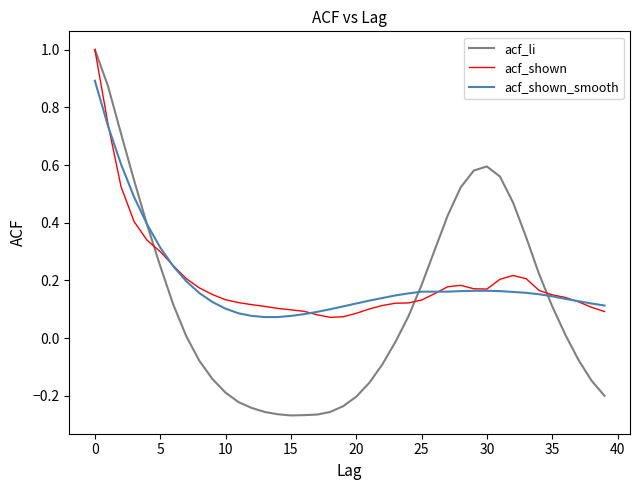

Which series has the largest range (max minus min)?

acf_li